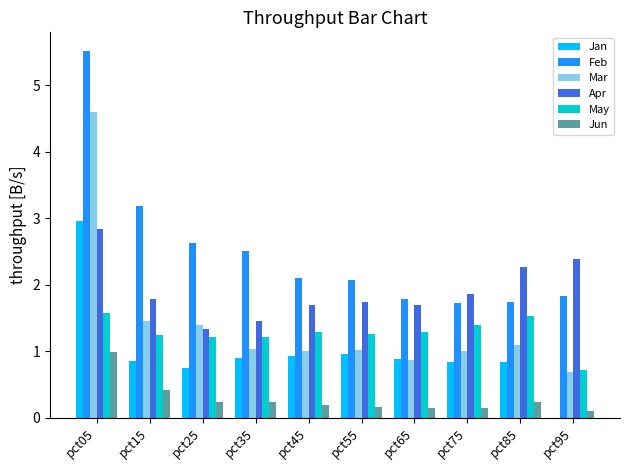

Which series changed the most between pct15 and pct95?

Feb